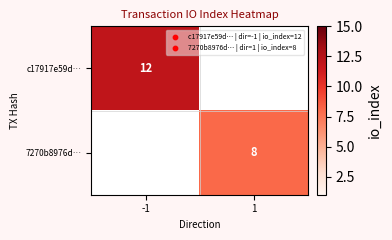

The value of c17917e59d… at -1 is 12. True or false?

True